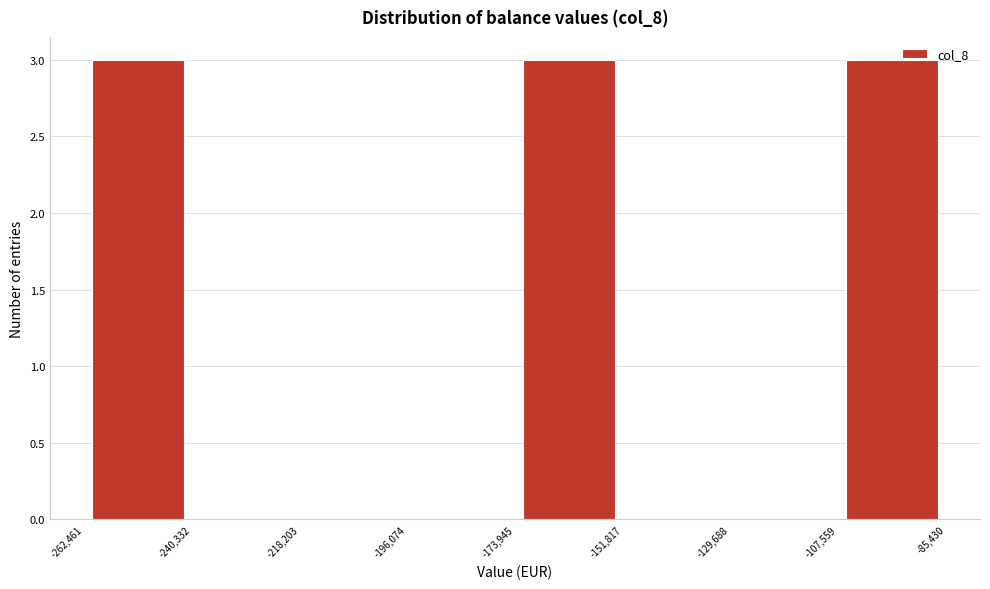

What is the height of the bar covering -262,461 to -240,332 on the x-axis? The values are not printed on the chart, so give them approximately, as read against the axis.

3